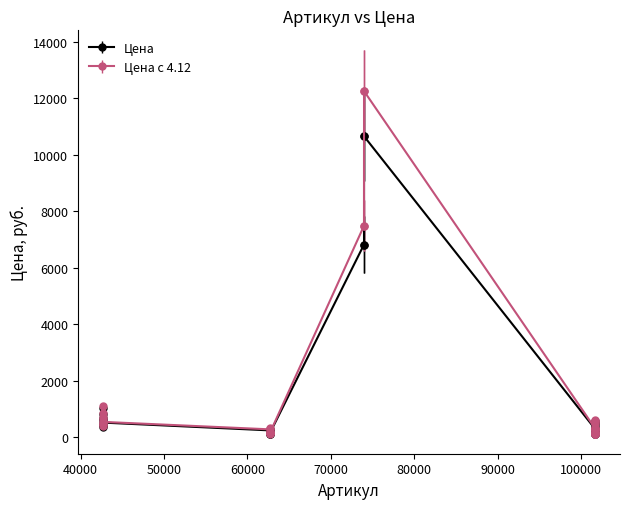

What are all the series names shown in the legend?

Цена, Цена с 4.12